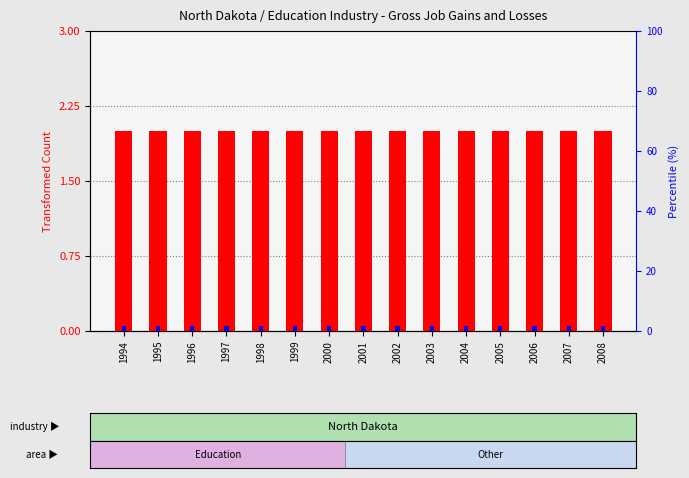

Rank the series at 1994 from highest to lowest value.

Gross job gains Total, Expanding establishments